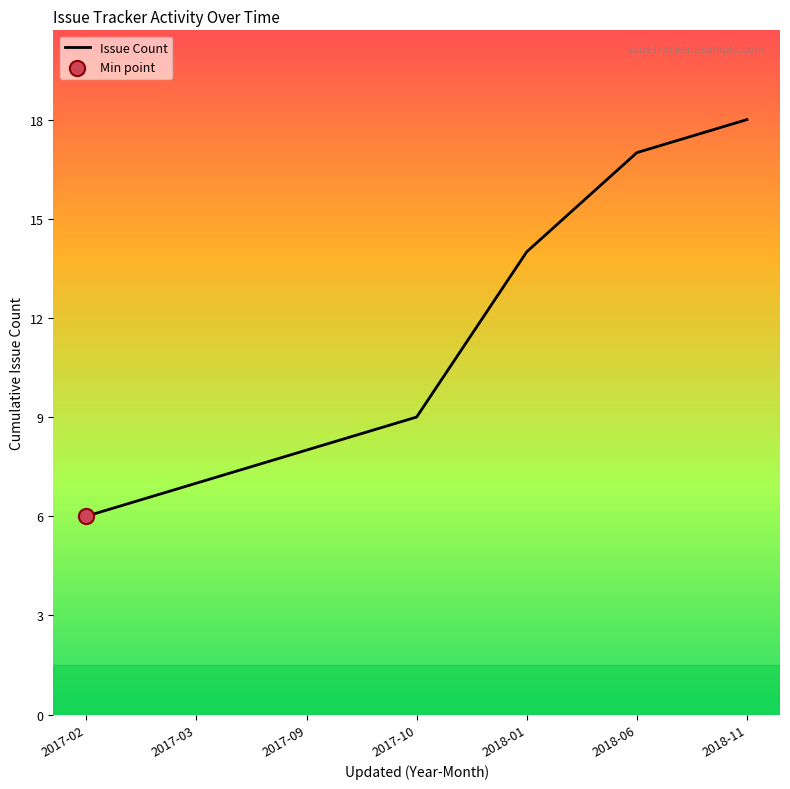

What is the change in value from 2017-03 to 2017-10?

+2